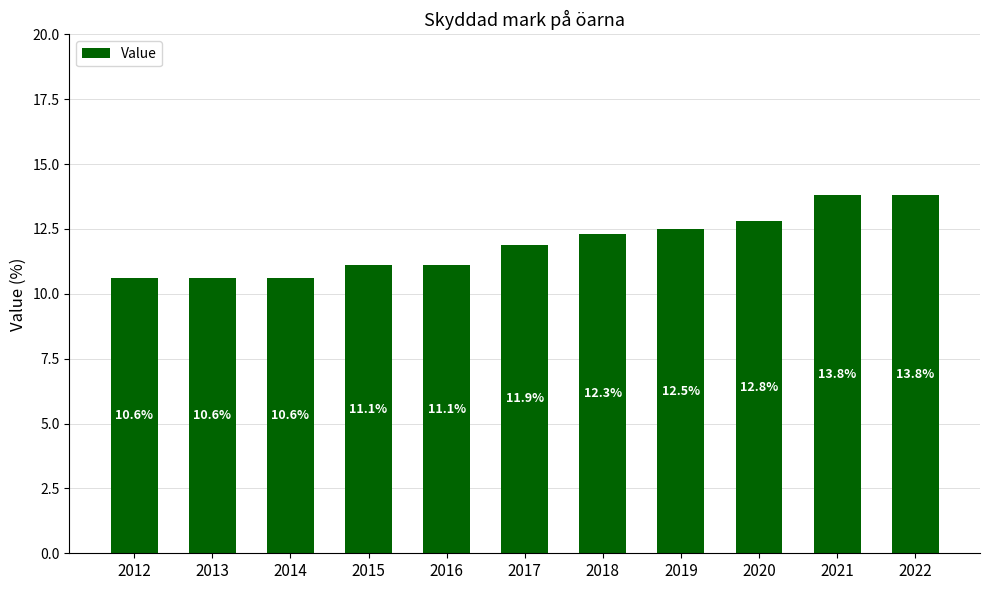

What is the minimum value shown in the chart?

10.6